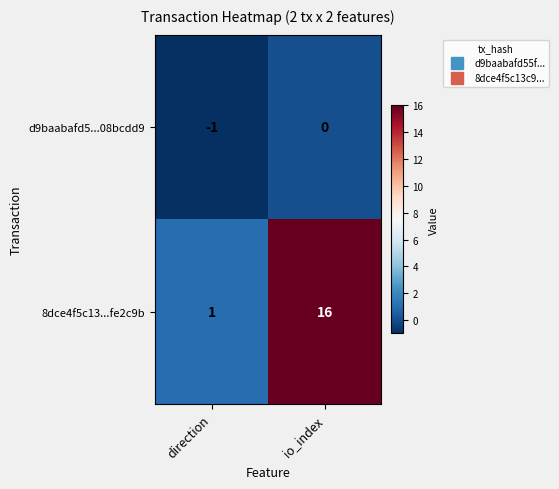

List the series in order of their overall mean, highest first.

8dce4f5c13...fe2c9b, d9baabafd5...08bcdd9